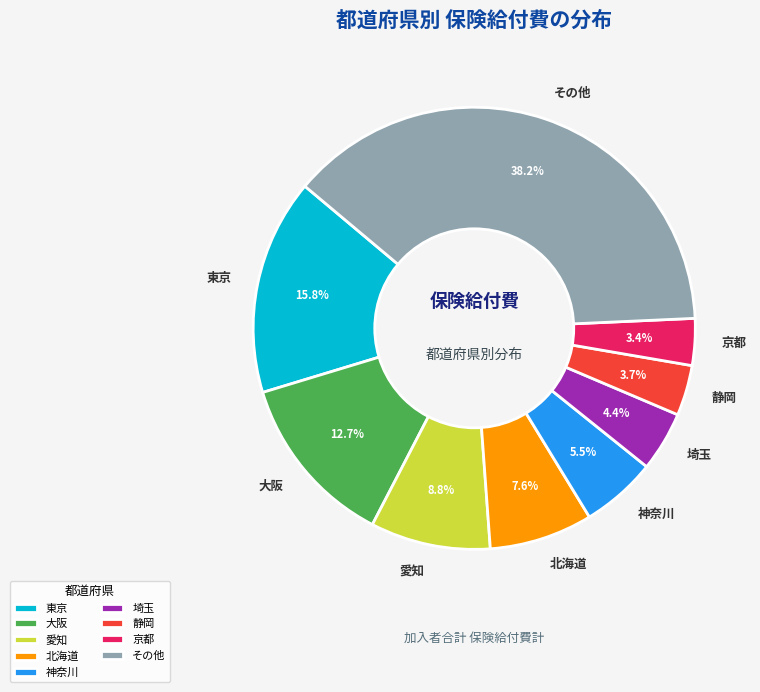

Does any single category account for the majority?

No